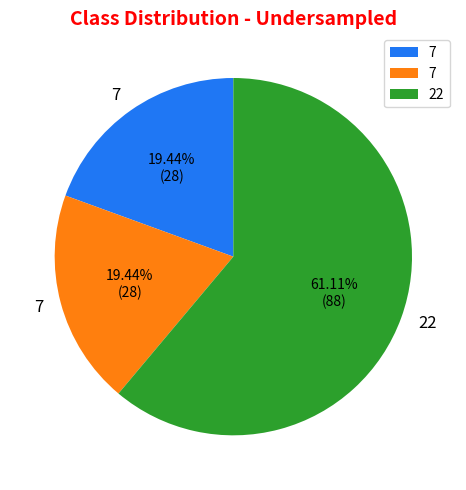

Is there any slice that represents more than half of the pie?

Yes